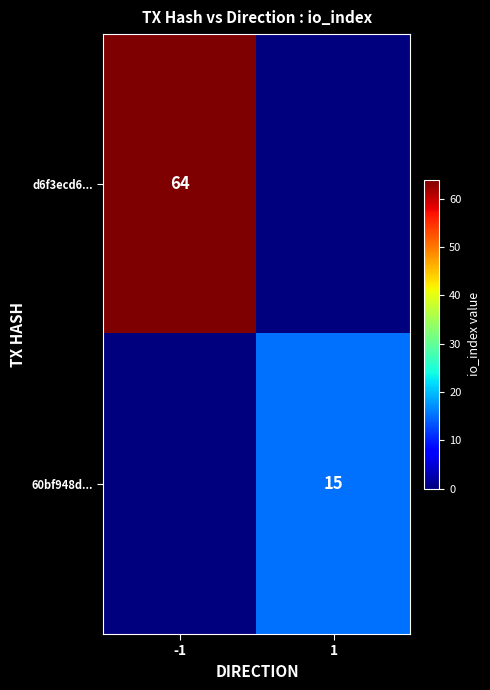

True or false: d6f3ecd6... has a value of 45 at -1.

False